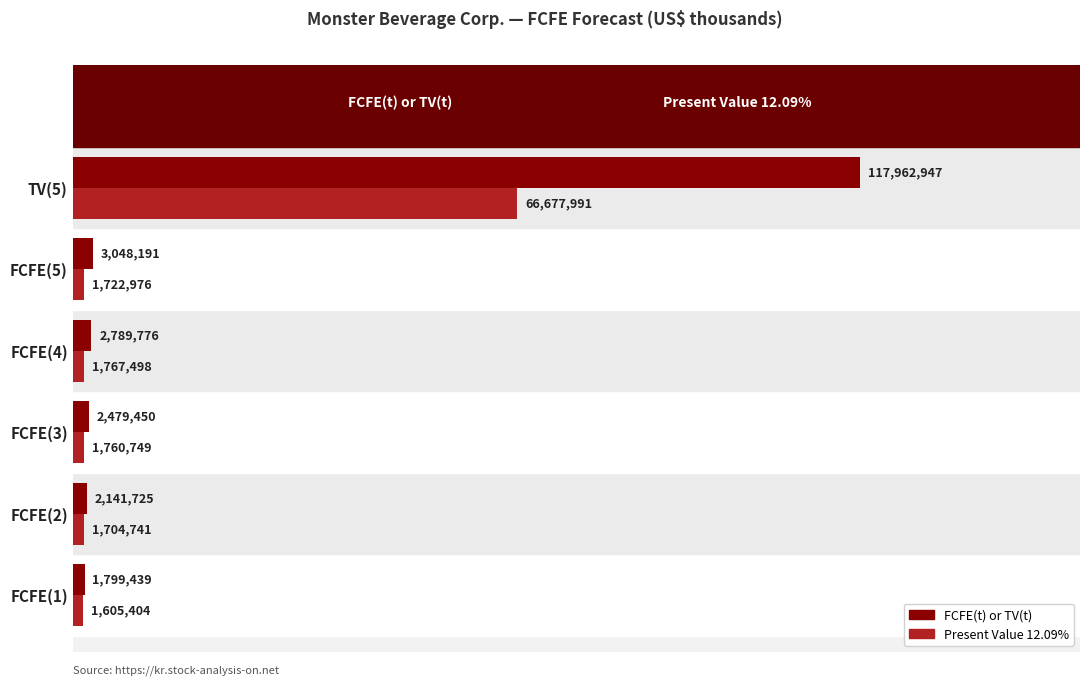

Reading left to right, list all the values displayed in this chart.

FCFE(t) or TV(t): 1799439	2141725	2479450	2789776	3048191	117962947
Present Value 12.09%: 1605404	1704741	1760749	1767498	1722976	66677991